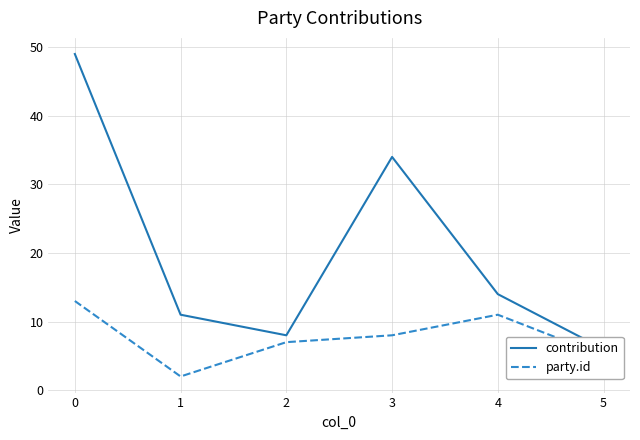

Reading right to left, transcribe all the data shown in this chart.

contribution: 5=6	4=14	3=34	2=8	1=11	0=49
party.id: 5=5	4=11	3=8	2=7	1=2	0=13